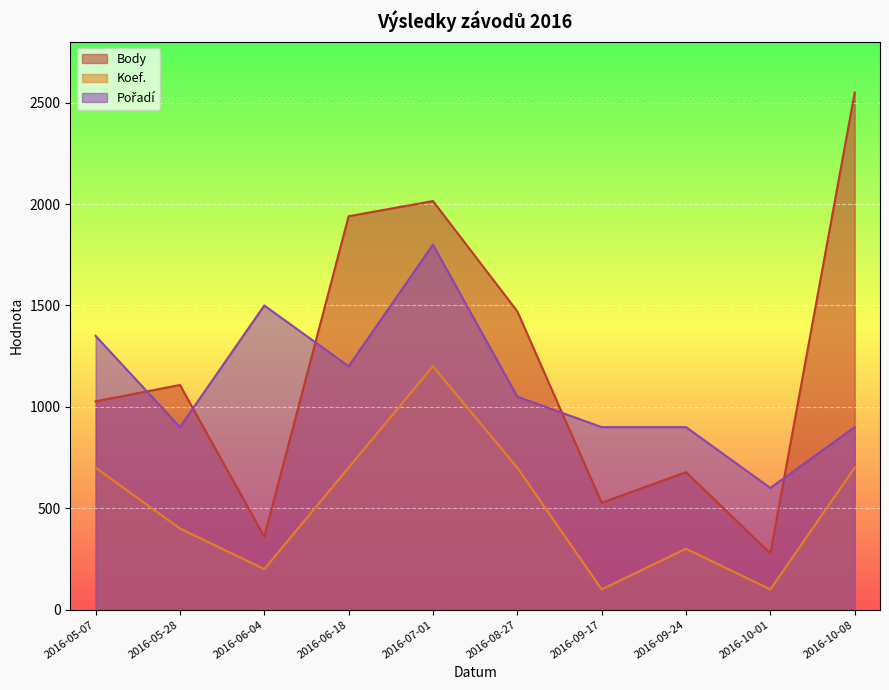

After their last crossing, which series has the higher values: Body or Pořadí?

Body